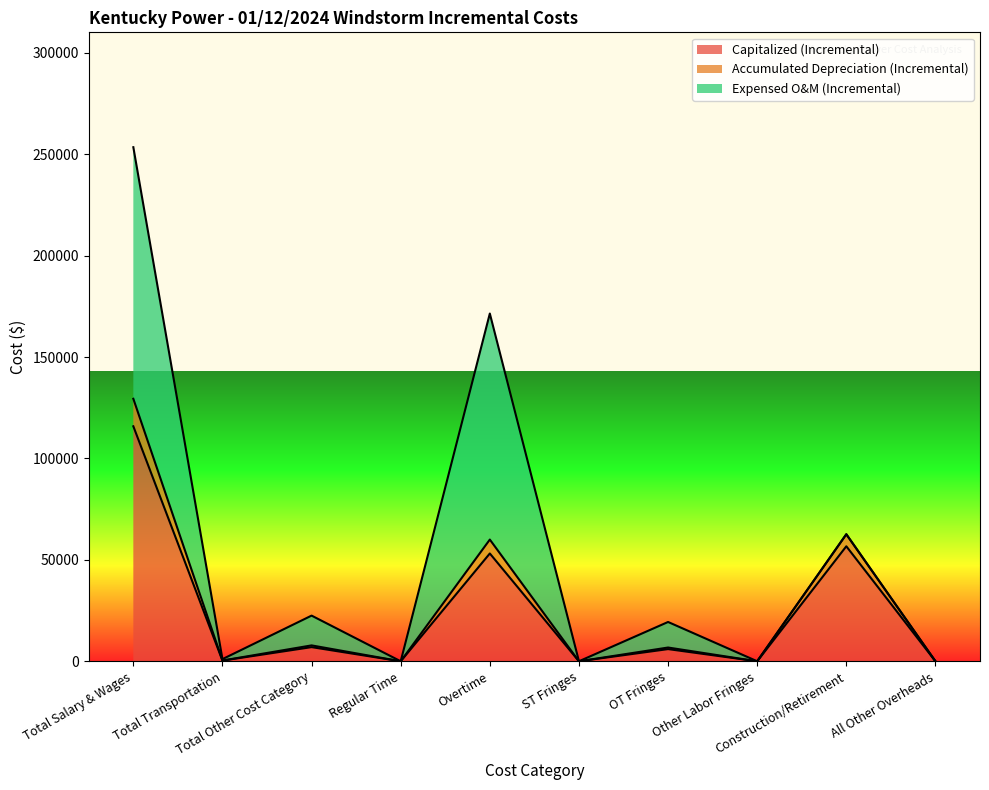

What is the label of the 7th point from the left?

OT Fringes